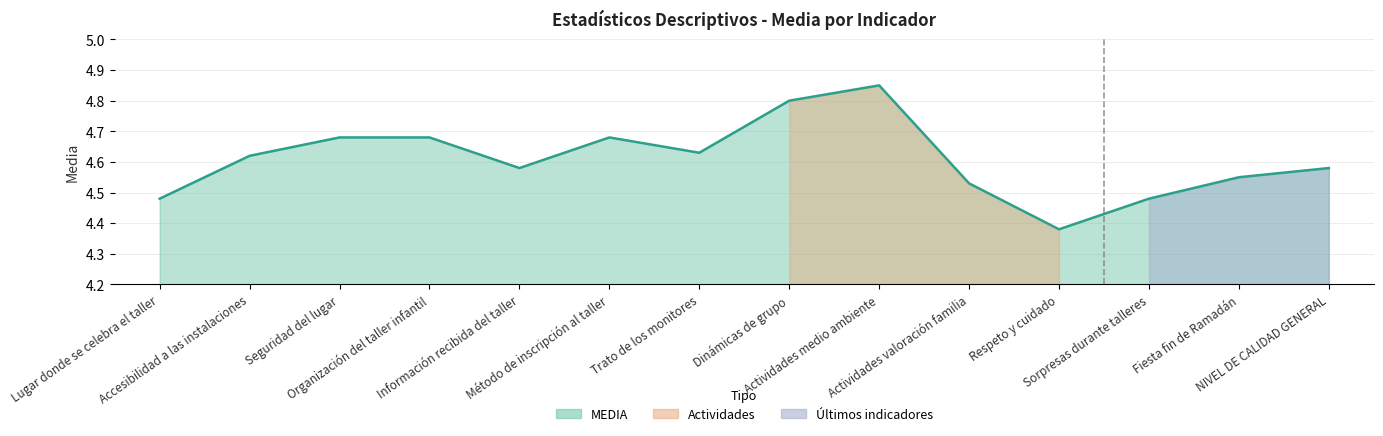

How many values are between 4 and 5?

14